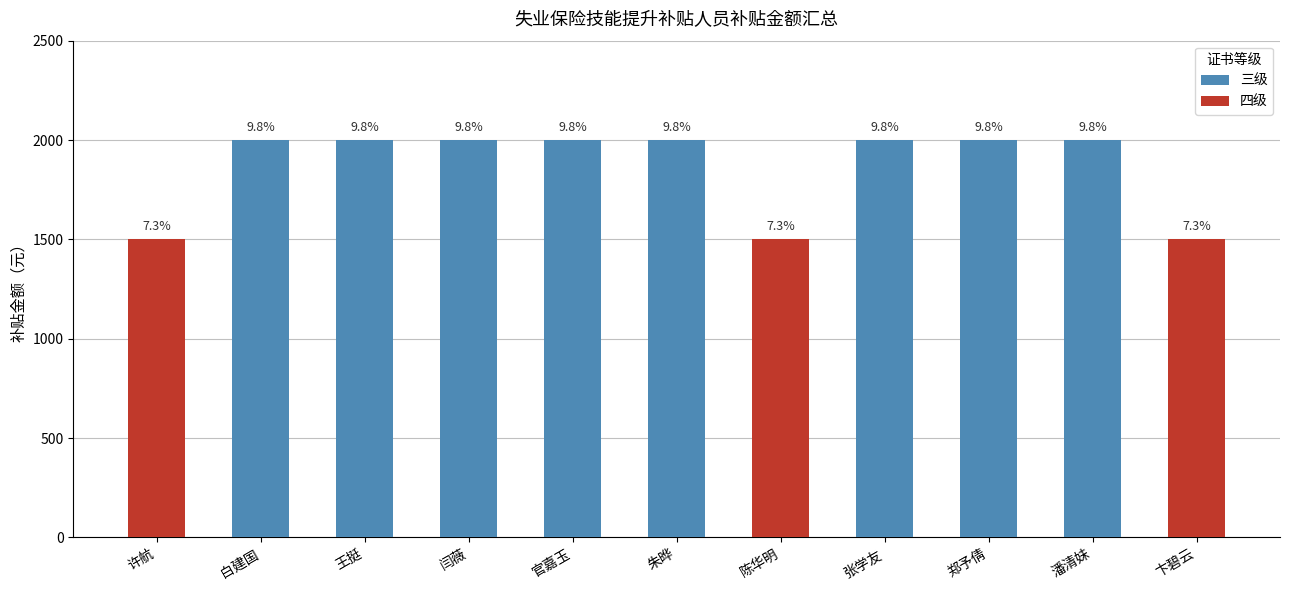

What is the ratio of the value at 潘清妹 to the value at 许航?

1.3